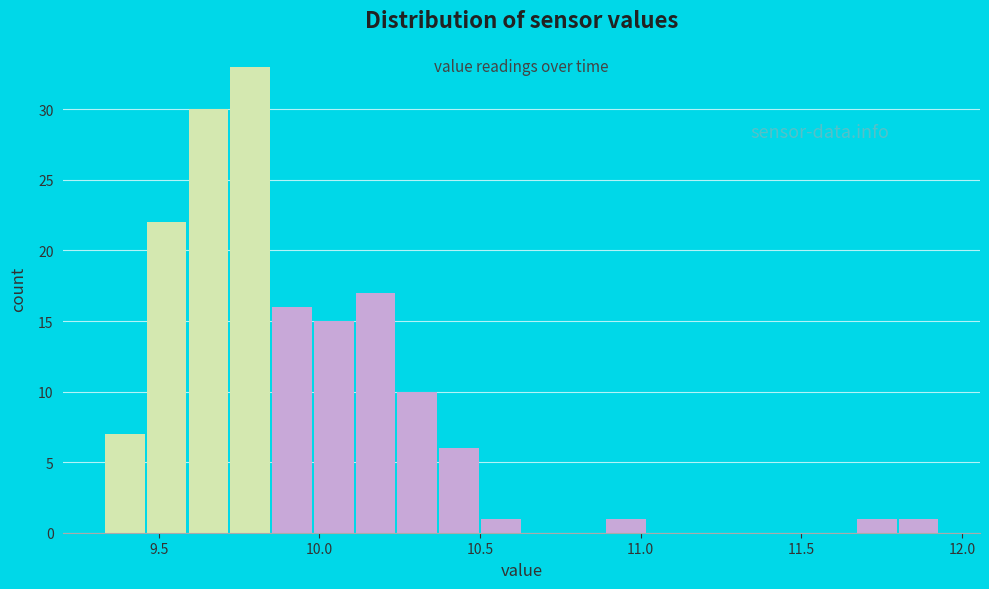

Read against the x-axis, roughly where is the centre of the tallest bar?

9.80